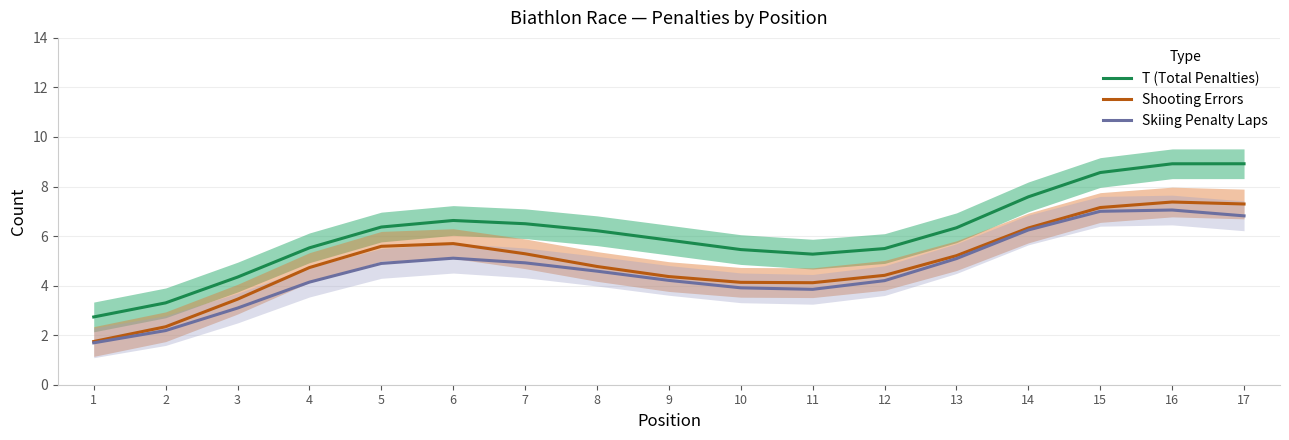

Is this an area chart (filled region under the line)?

No